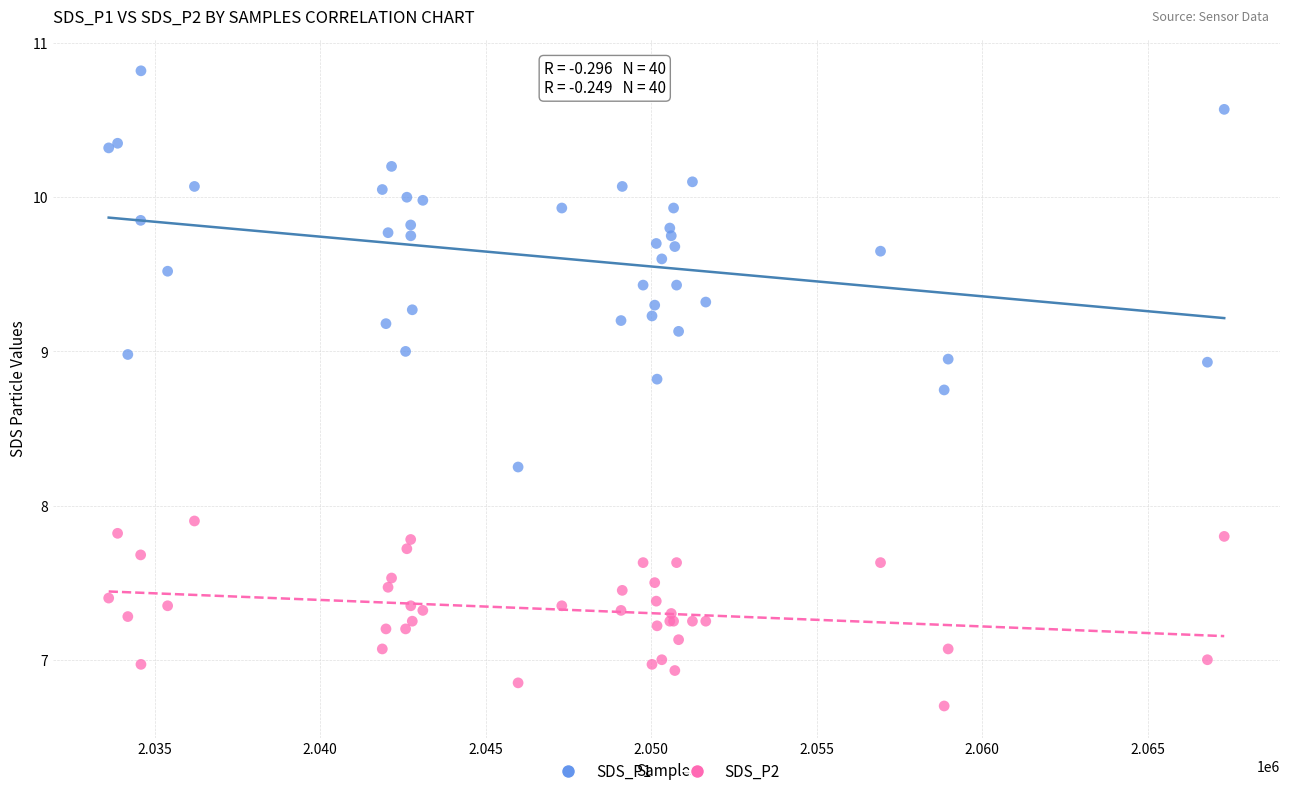

What are all the series names shown in the legend?

SDS_P1, SDS_P2